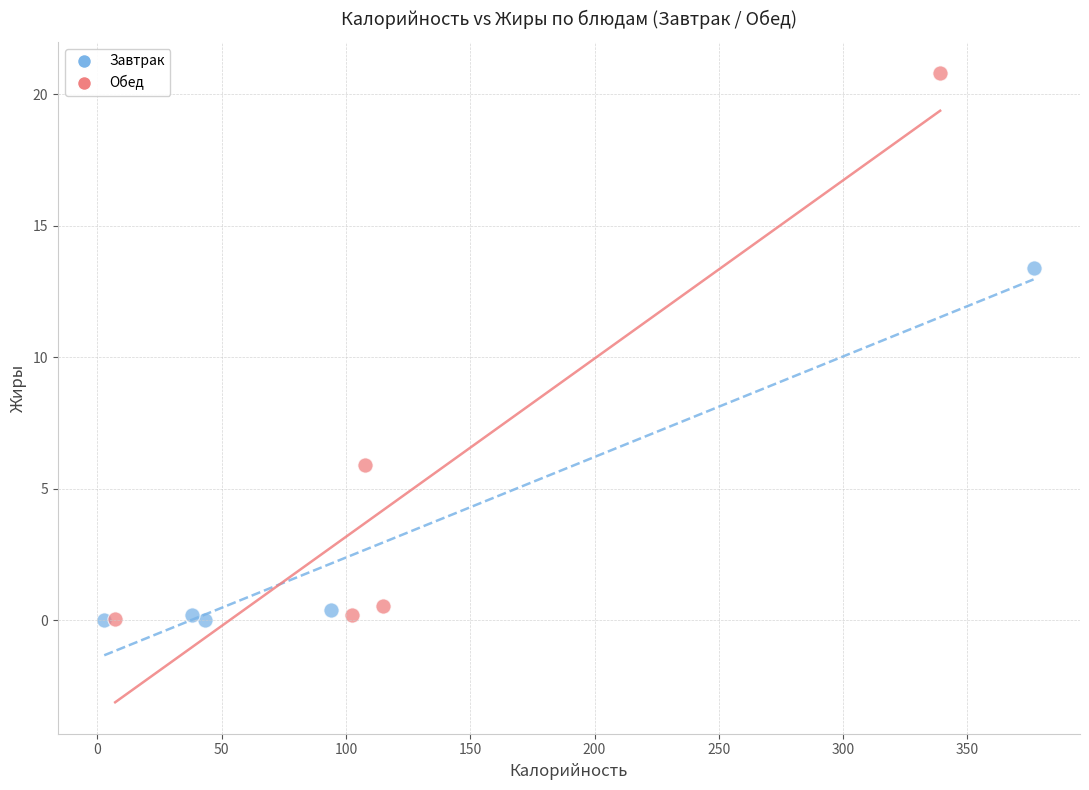

Which series reaches the maximum Y coordinate?

Обед